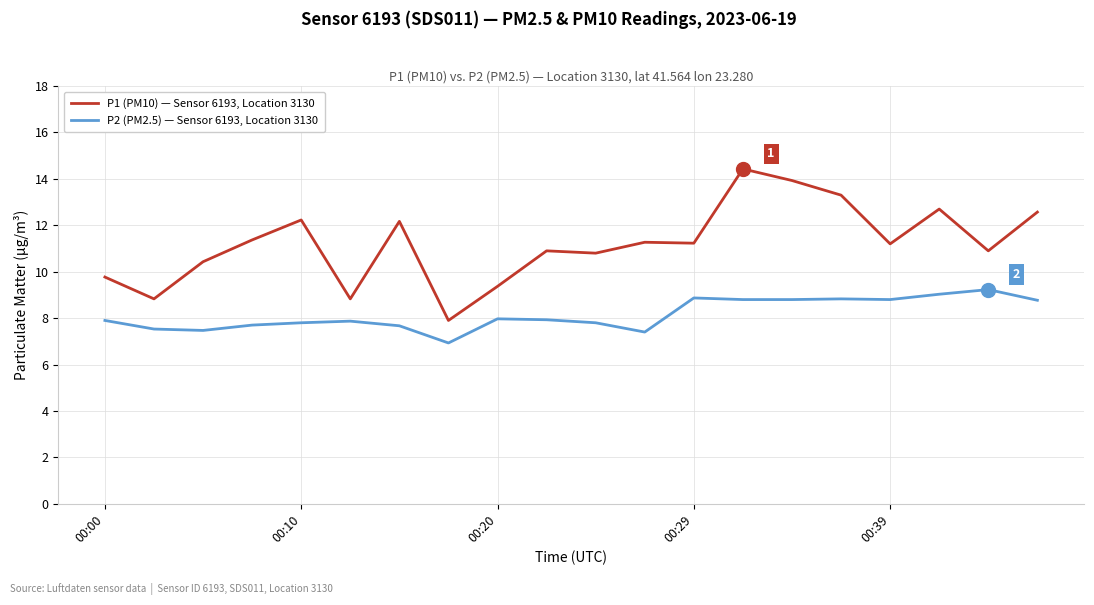

What is the minimum value for P1 (PM10) — Sensor 6193, Location 3130?

7.9